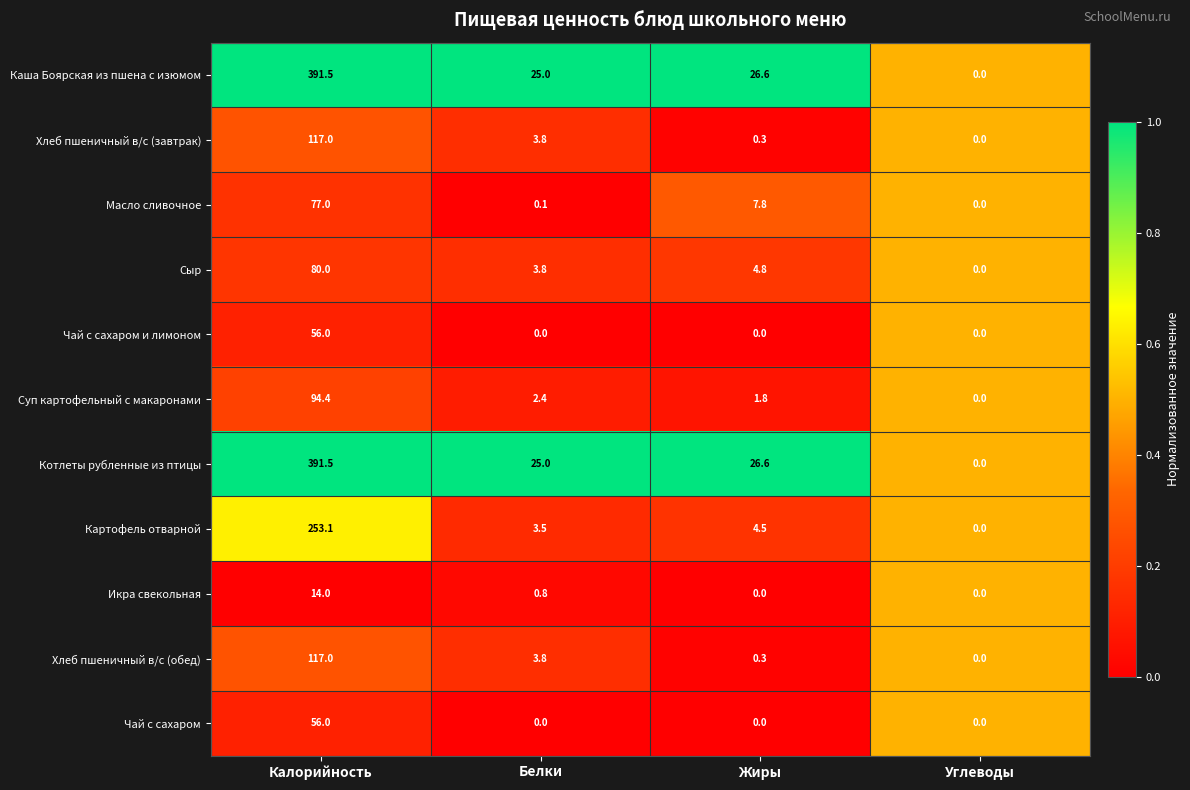

What is the difference between the highest and lowest values at Калорийность?

377.5